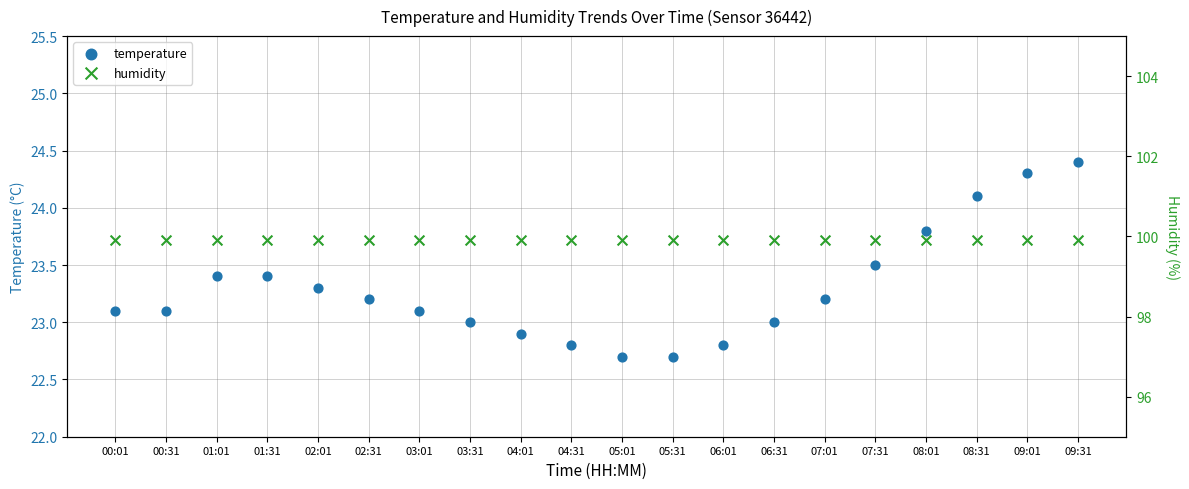

Is the value of temperature at 07:31 greater than the value of humidity at 03:01?

No